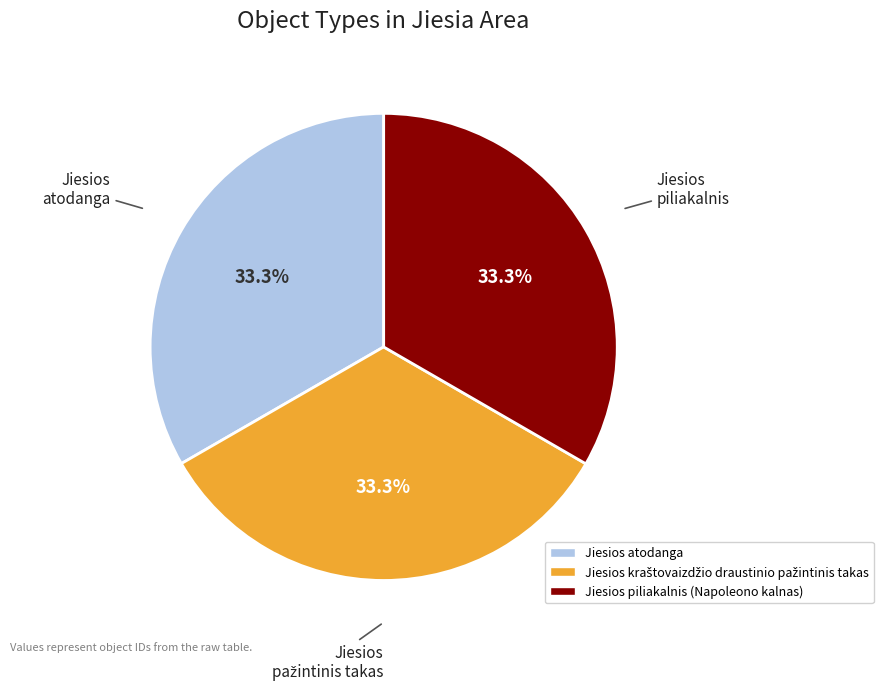

Is there any slice that represents more than half of the pie?

No